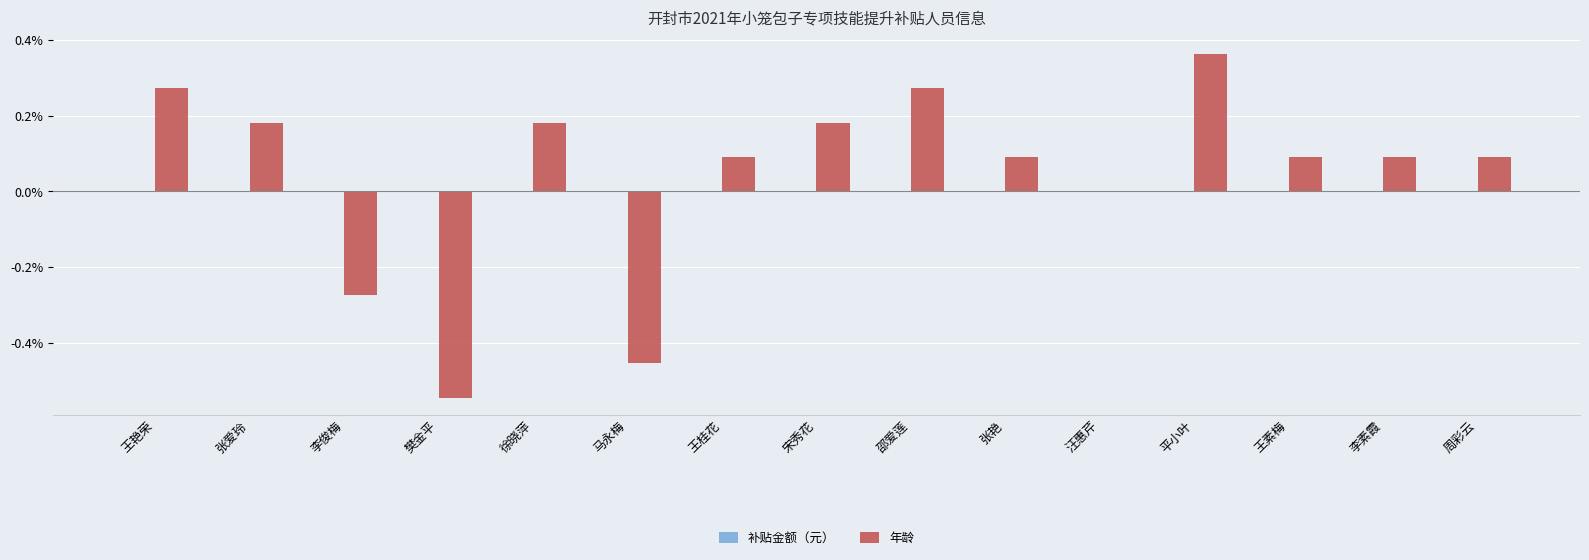

At which category does the chart reach its peak across all series?

平小叶